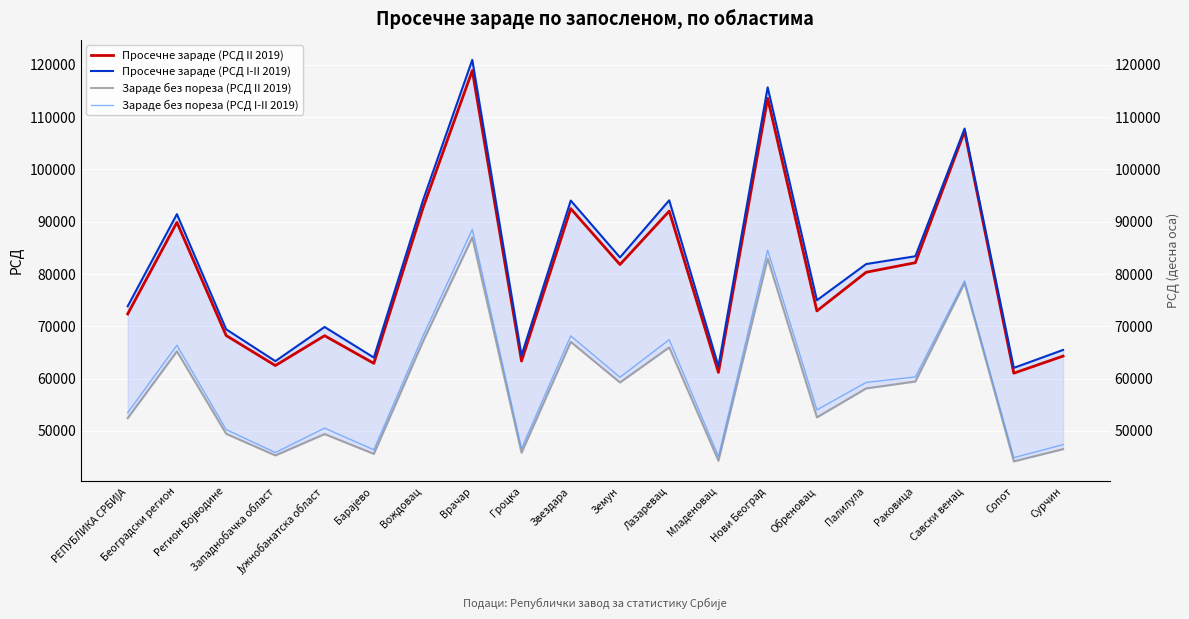

Reading right to left, transcribe all the data shown in this chart.

Просечне зараде (РСД II 2019): 64287	61023	107273	82149	80321	72927	113580	61170	92010	81796	92484	63340	118886	92664	62902	68189	62481	68228	89860	72350
Просечне зараде (РСД I-II 2019): 65465	62037	107796	83383	81889	74970	115683	62345	94081	83162	94031	64423	120938	94115	64011	69857	63324	69417	91437	73817
Зараде без пореза (РСД II 2019): 46492	44156	78247	59433	58104	52570	82948	44277	65958	59242	67004	45809	86975	67121	45593	49372	45295	49426	65199	52426
Зараде без пореза (РСД I-II 2019): 47357	44869	78689	60305	59252	54002	84548	45106	67422	60239	68155	46590	88524	68177	46374	50518	45841	50242	66359	53470